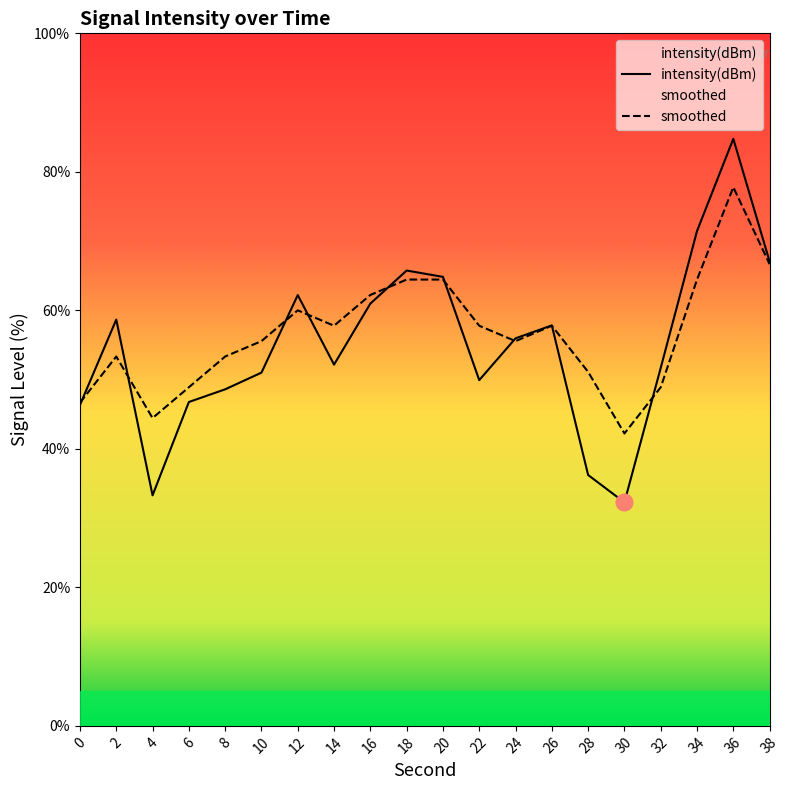

How many lines are shown in the chart?

2